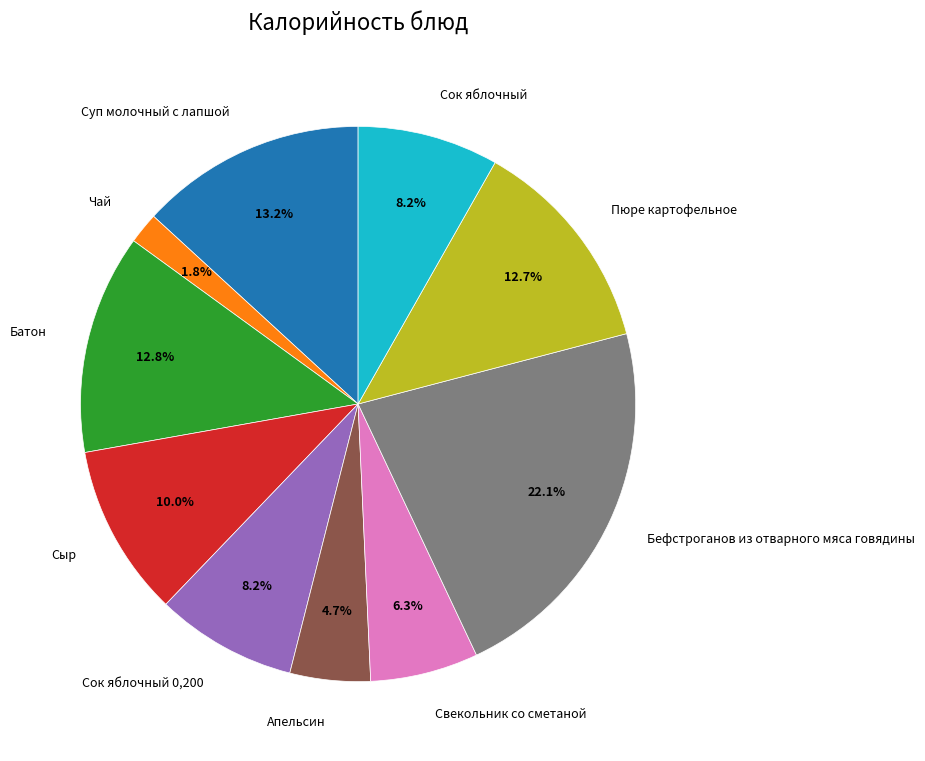

Is there any slice that represents more than half of the pie?

No